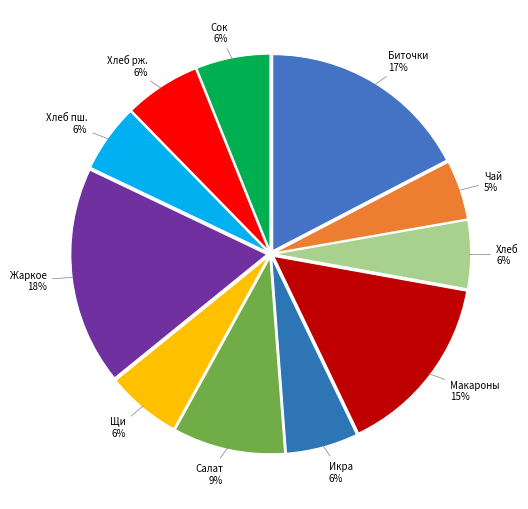

What is the largest slice in the pie chart?

Жаркое по домашнему